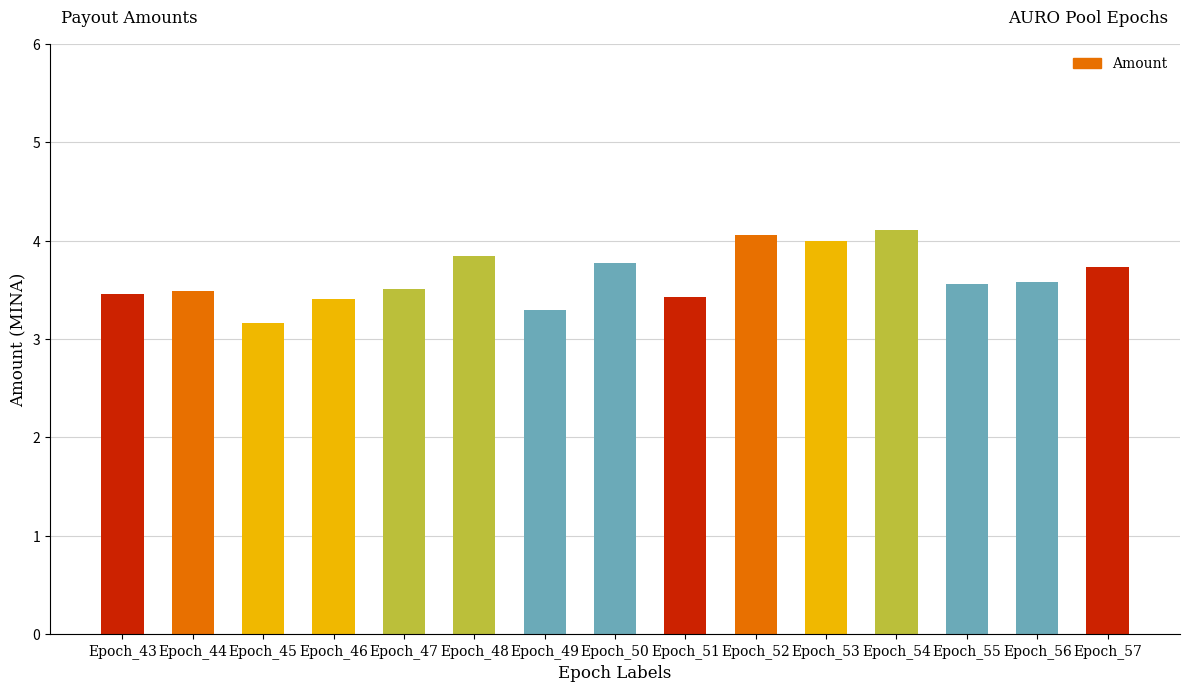

What is the value of the 11th bar from the left?

4.0